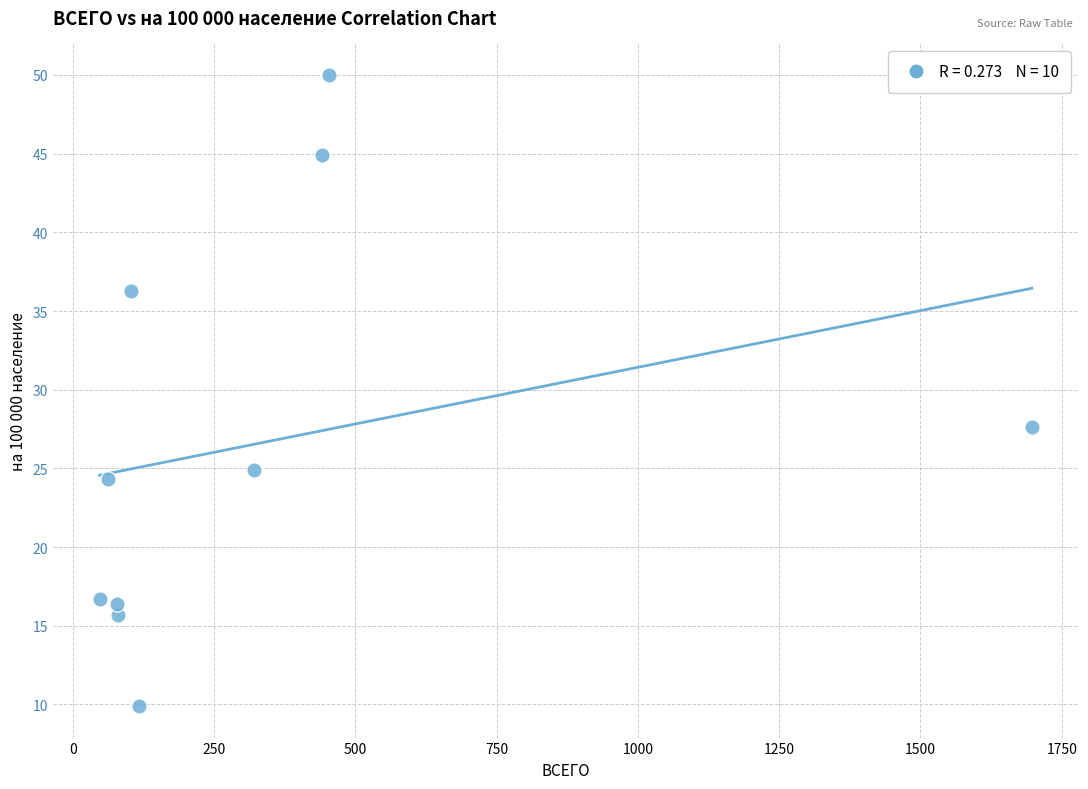

What Y value in the scatter plot is closest to 29?

27.6